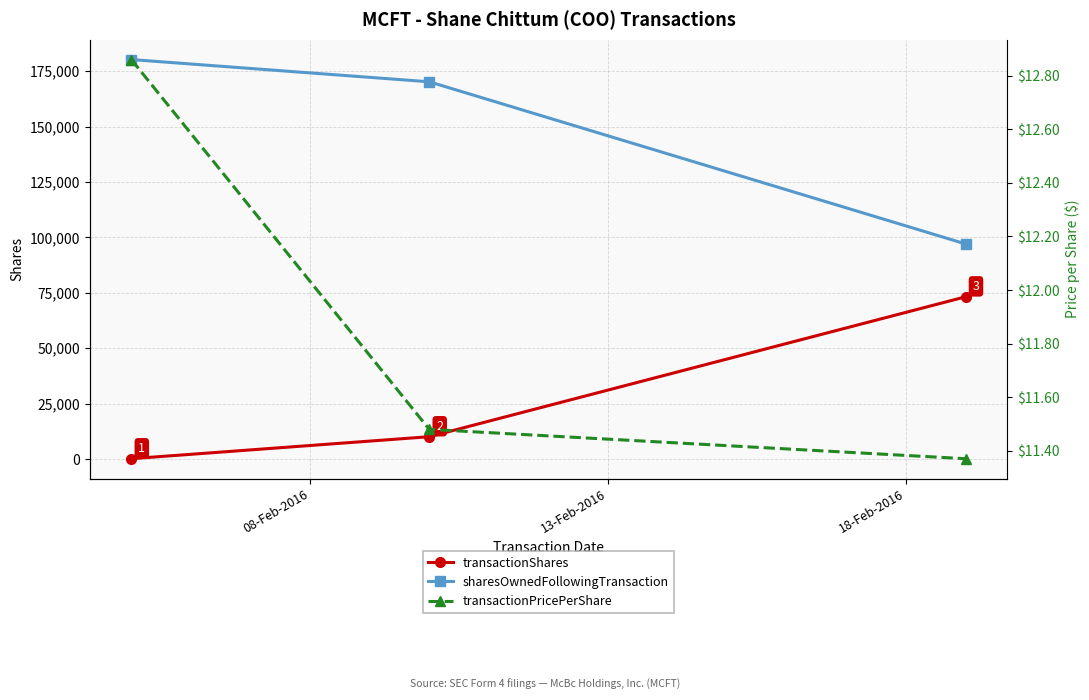

What is the lowest value of the sharesOwnedFollowingTransaction series?

97040